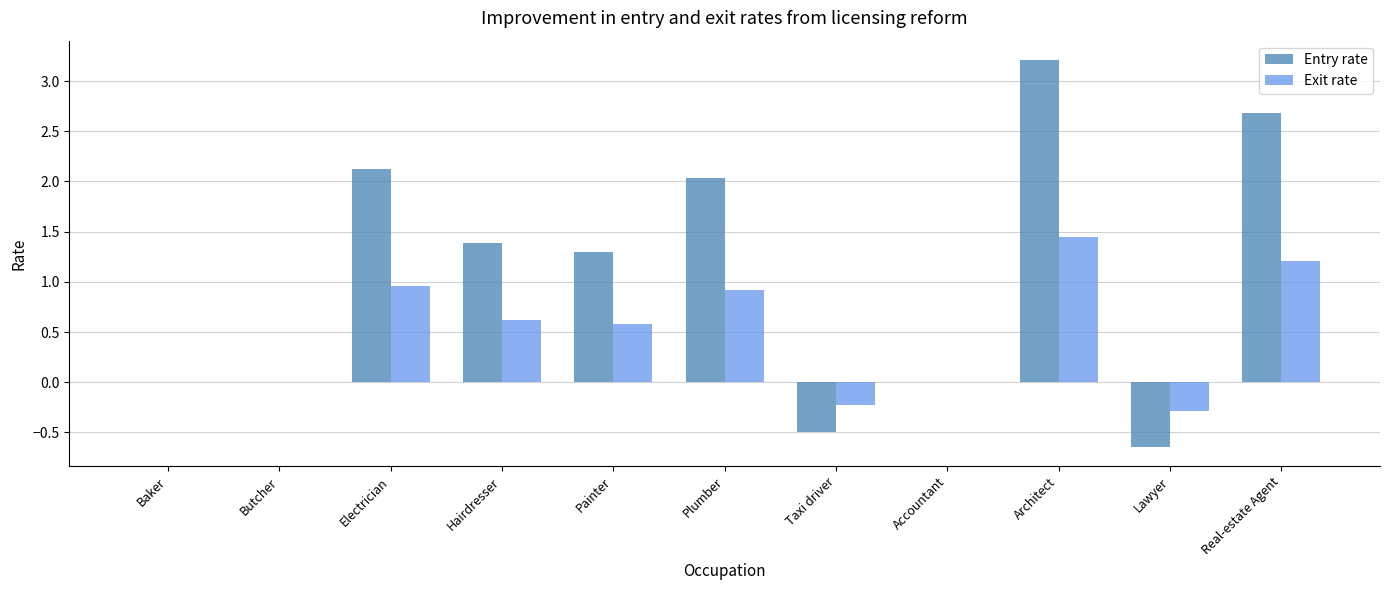

What is the maximum value for Entry rate?

3.2